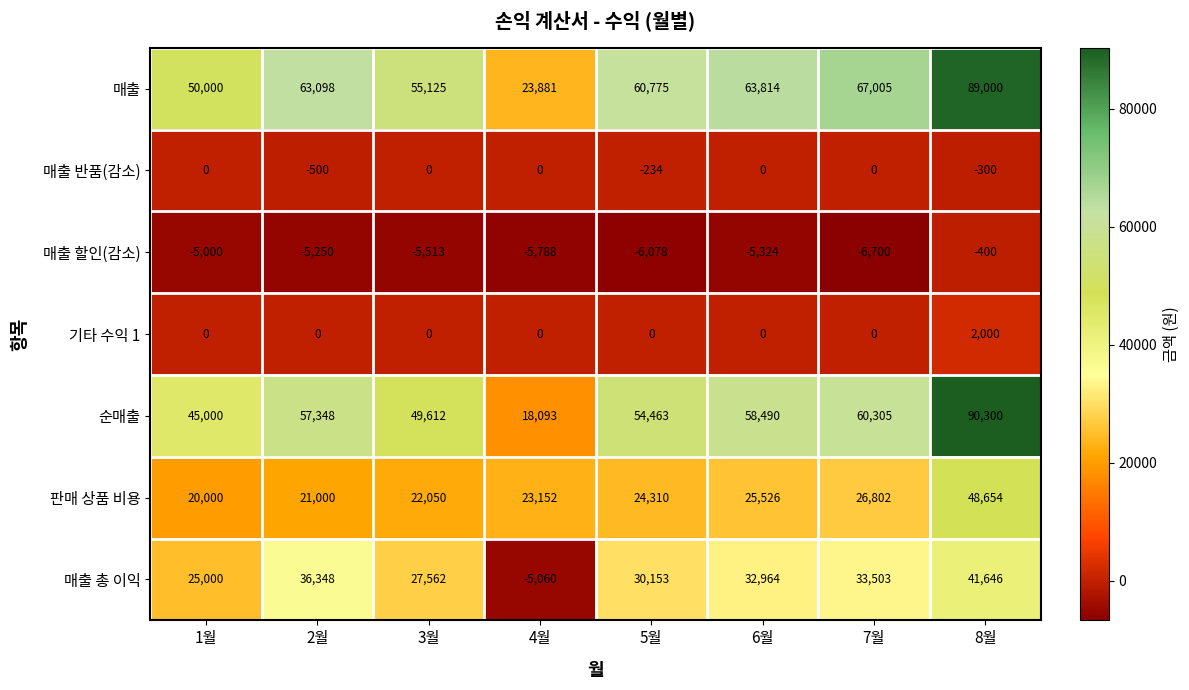

Count the number of categories in the chart.

8